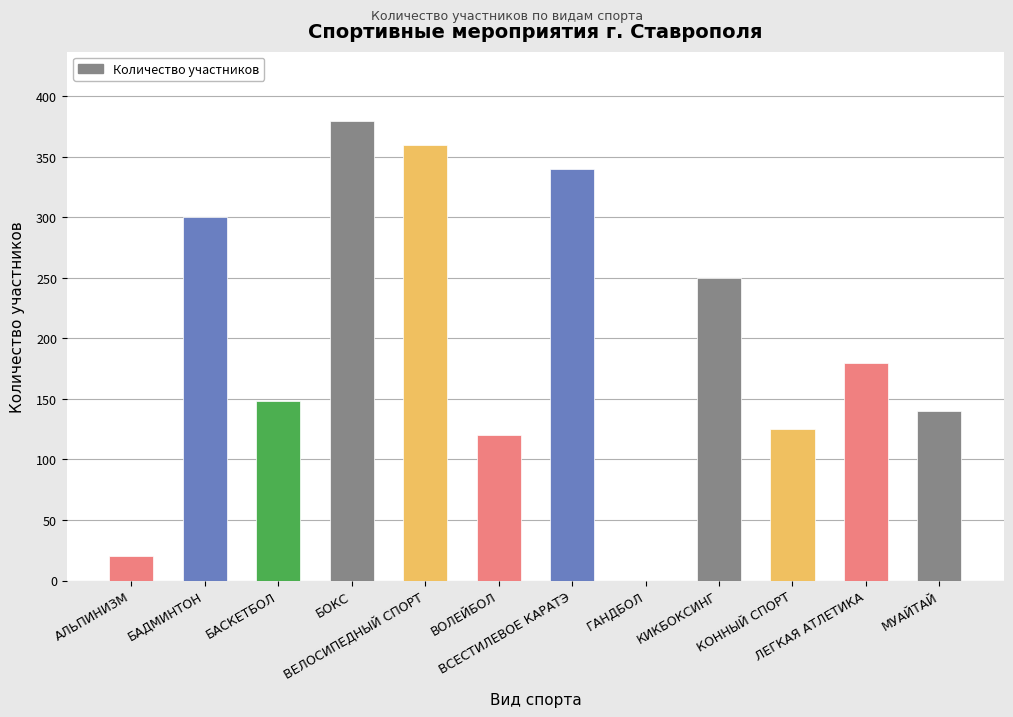

What is the ratio of the value at ВОЛЕЙБОЛ to the value at КОННЫЙ СПОРТ?

1.0